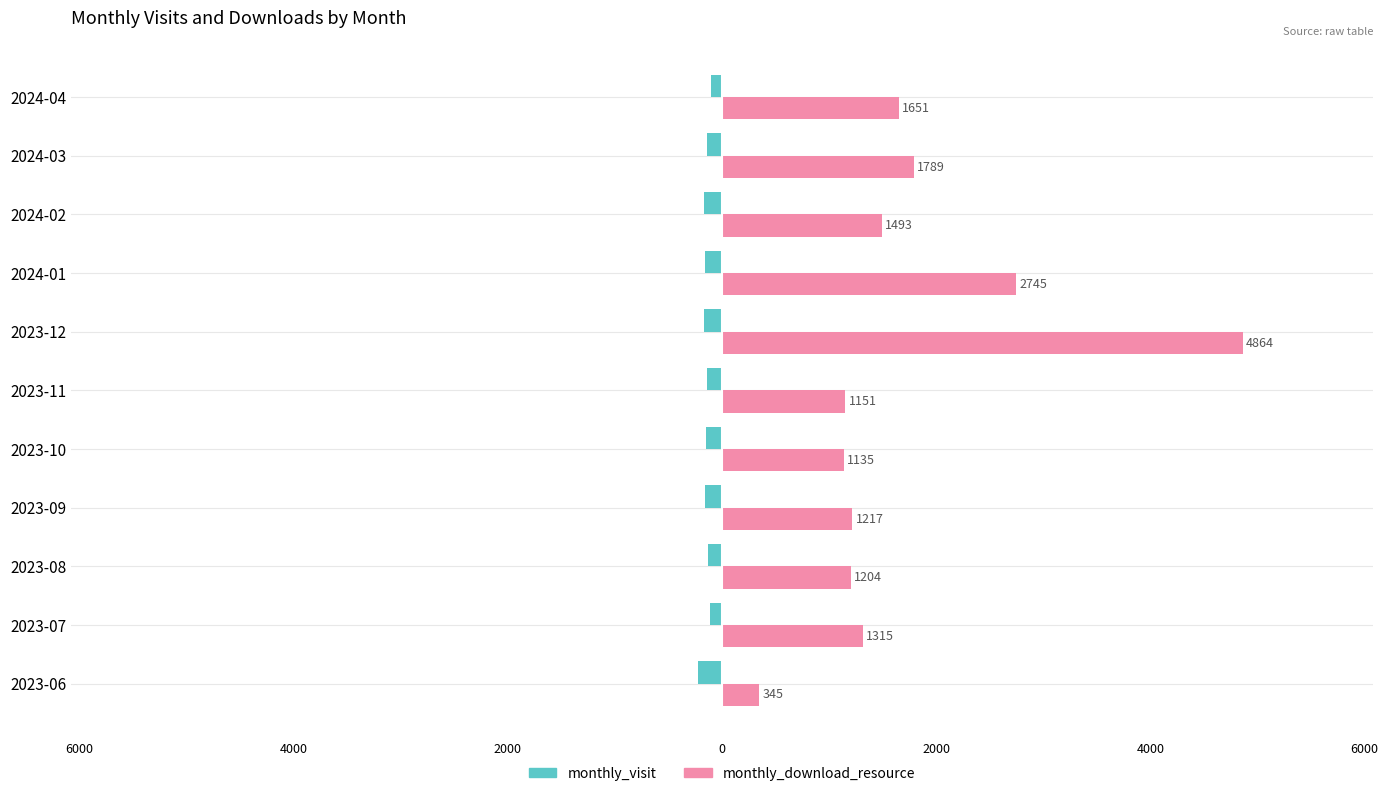

What are all the series names shown in the legend?

monthly_visit, monthly_download_resource